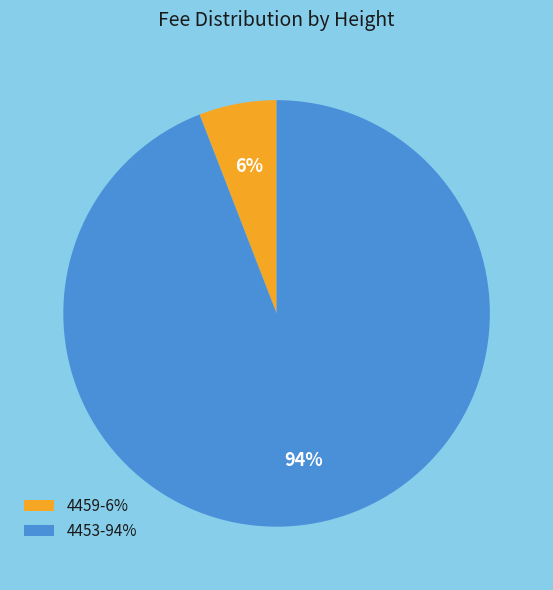

How many segments does this pie chart have?

2